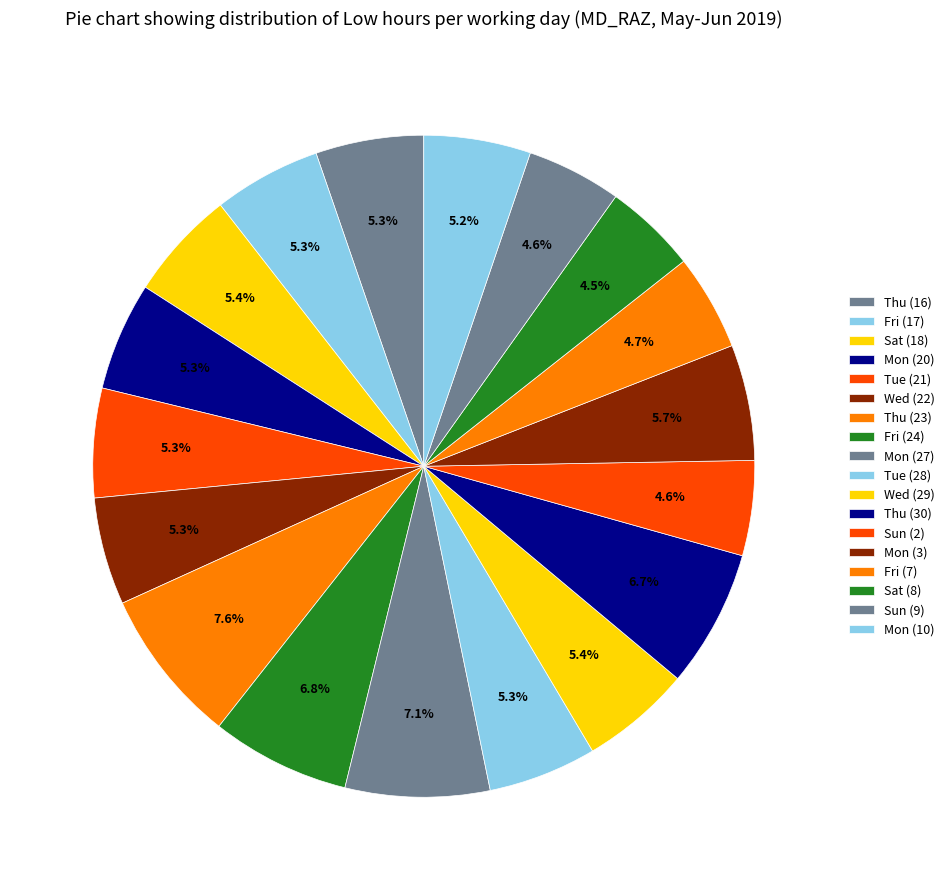

Count the number of slices in the pie.

18